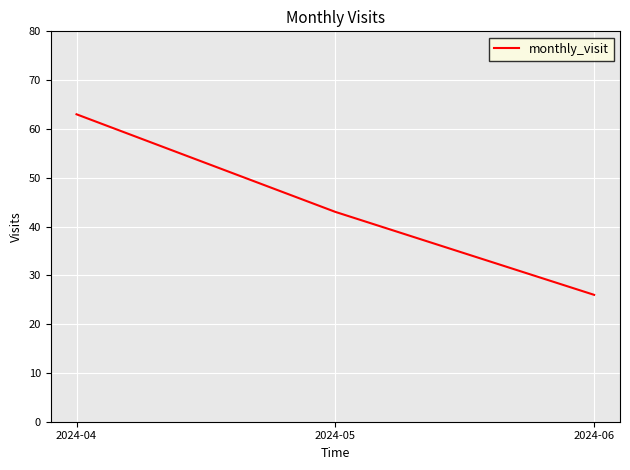

Where is the data nearest to the value 44?

2024-05